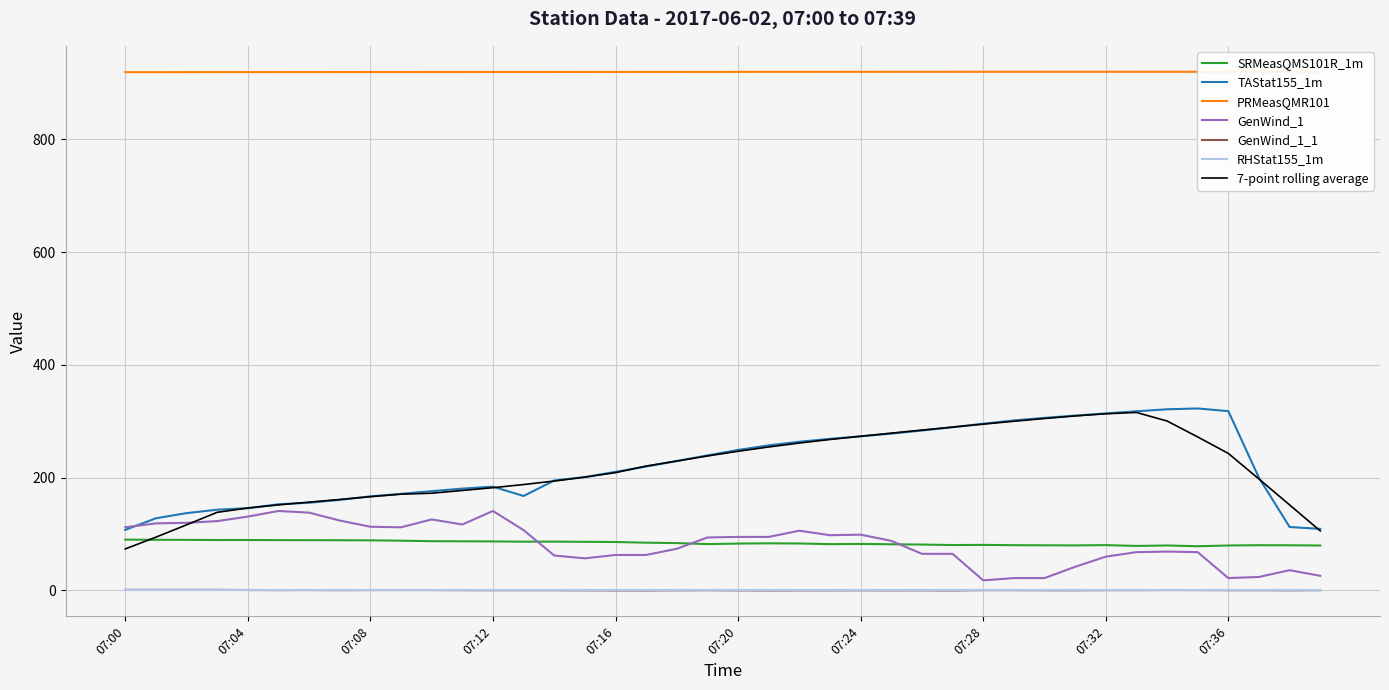

Which series has the widest spread of values?

TAStat155_1m